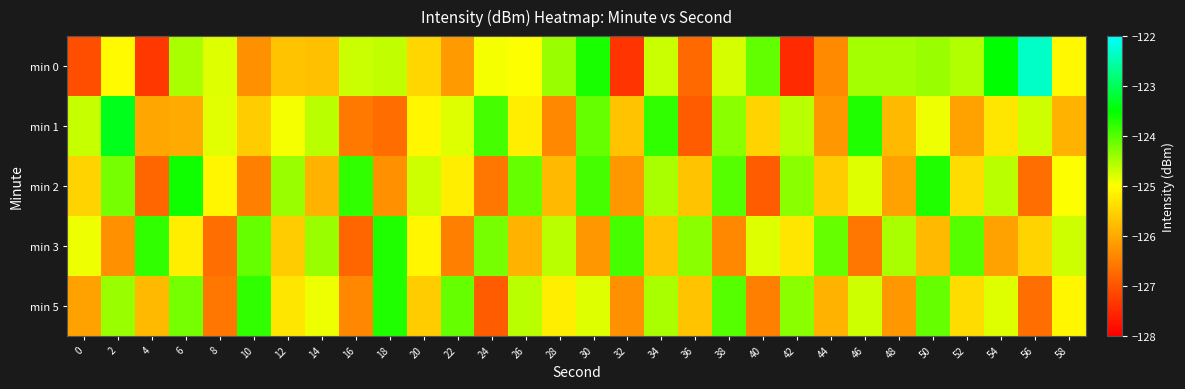

What is the difference between the highest and lowest values at 8?

1.9